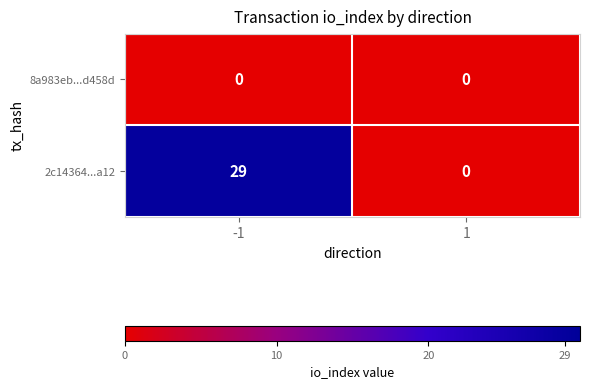

Which series has the widest spread of values?

2c14364...a12